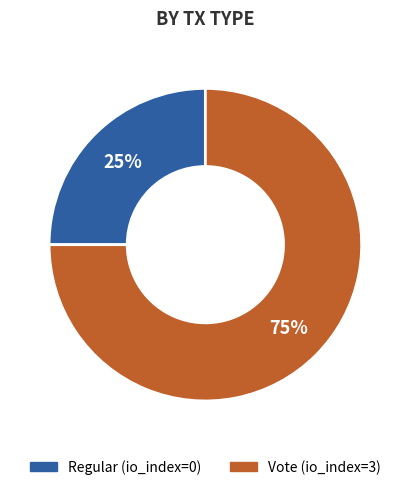

To the nearest percent, what is the average slice percentage?

50%